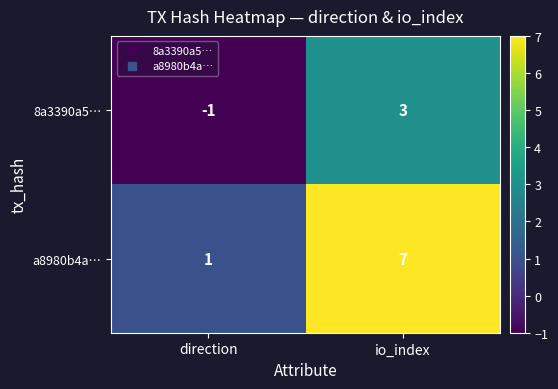

Which series changed the most between direction and io_index?

a8980b4a…